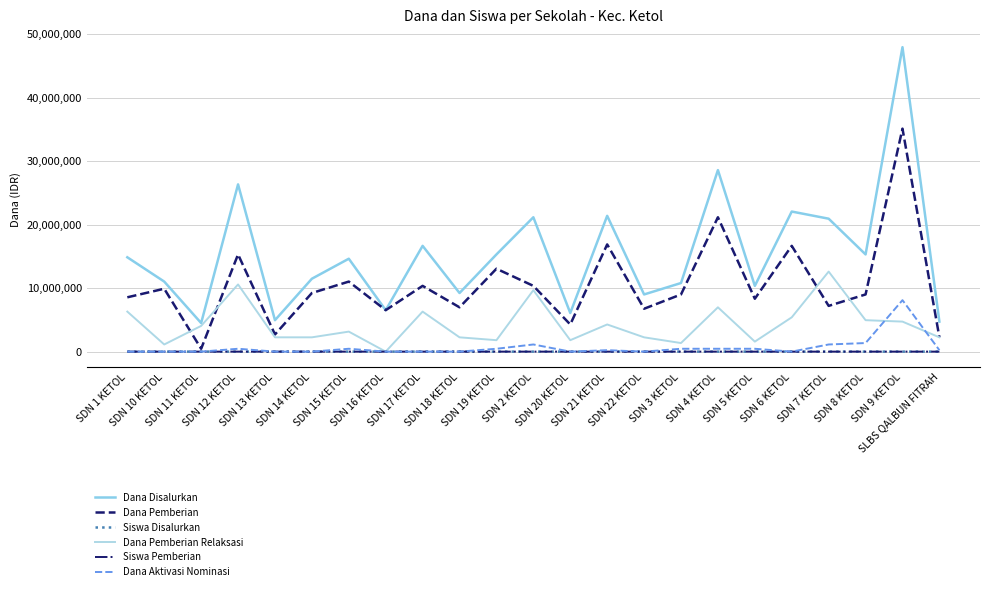

Rank the series by their maximum value, from highest to lowest.

Dana Disalurkan, Dana Pemberian, Dana Pemberian Relaksasi, Dana Aktivasi Nominasi, Siswa Disalurkan, Siswa Pemberian